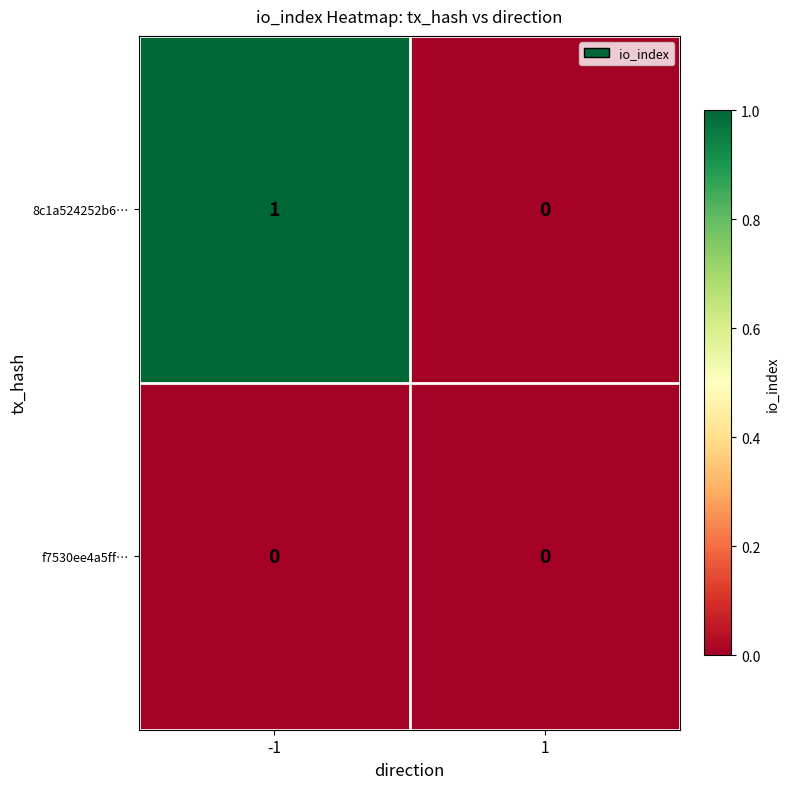

What is the total value across all series at -1?

1